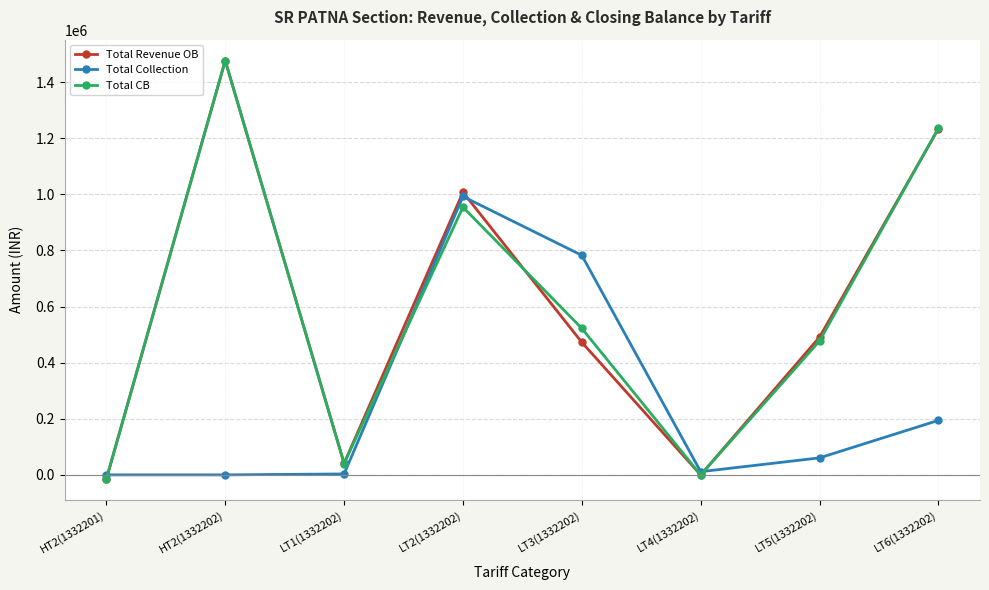

At which label does Total Collection first exceed 60588?

LT2(1332202)